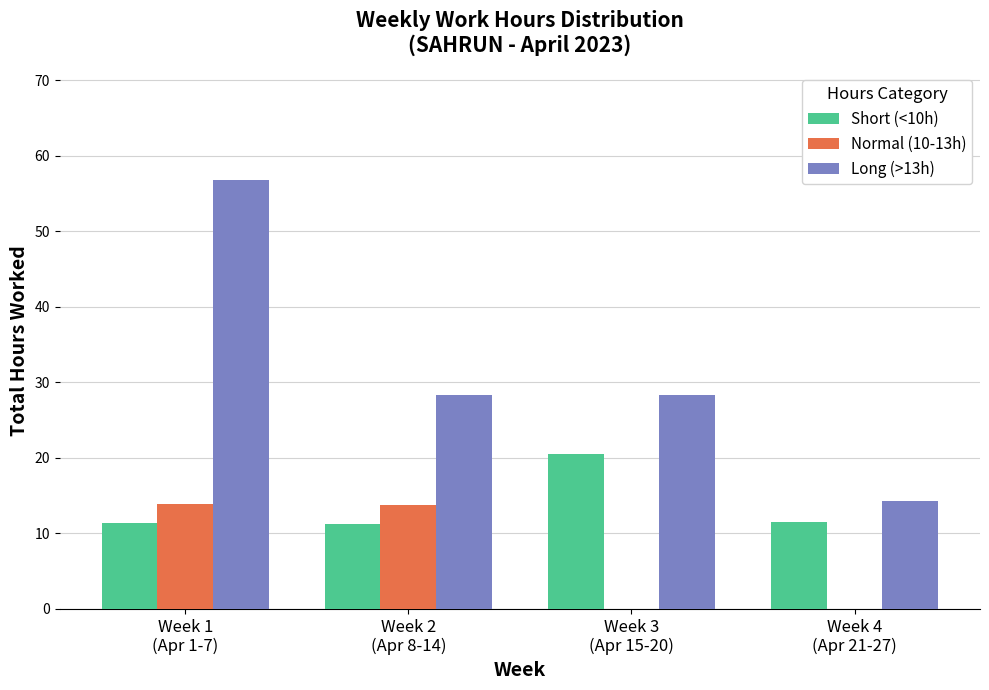

Which series has the largest total across all categories?

Long (>13h)